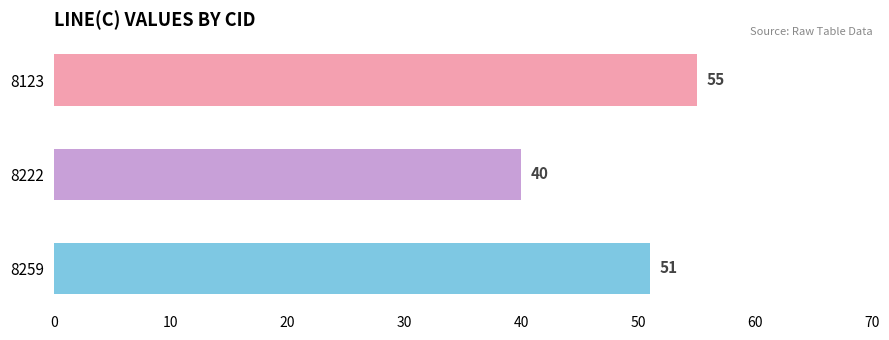

Rank the categories by value from lowest to highest.

8222, 8259, 8123